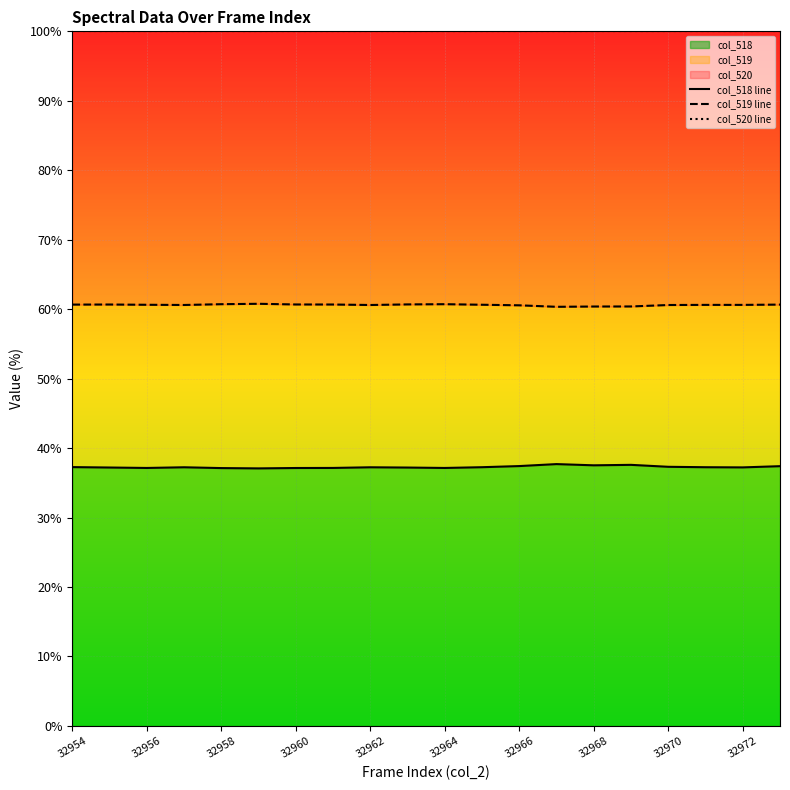

The col_518 series shows 37.4 at 32966. True or false?

True